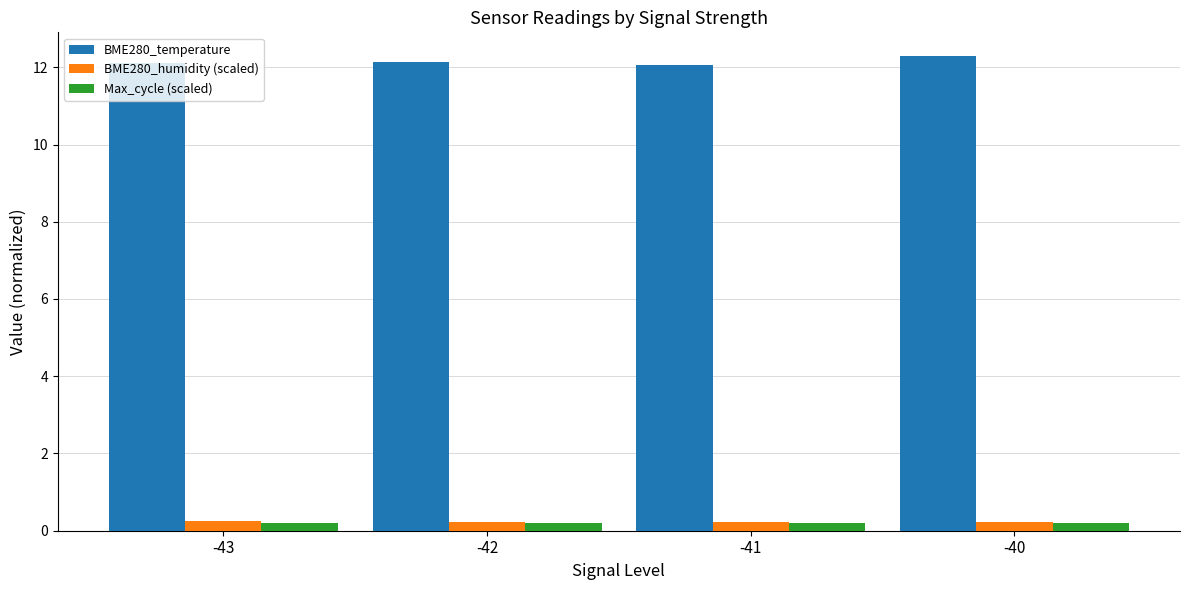

Are the bars horizontal?

No